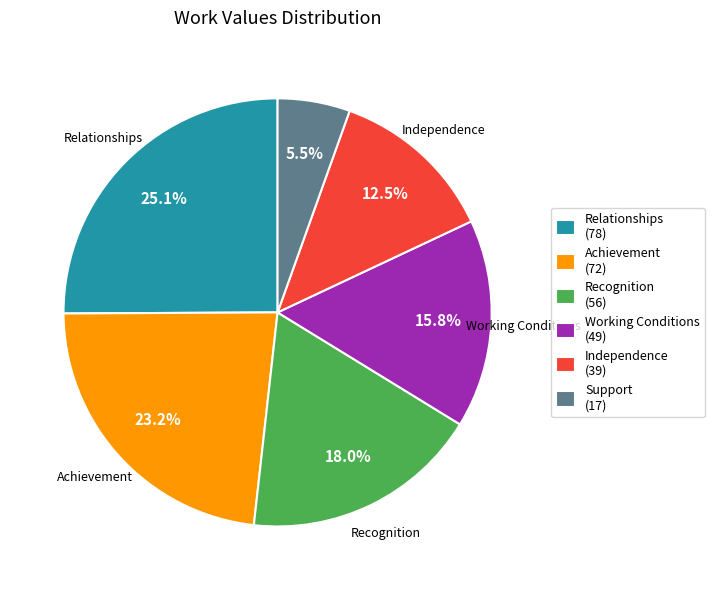

Rank the categories by value from highest to lowest.

Relationships, Achievement, Recognition, Working Conditions, Independence, Support